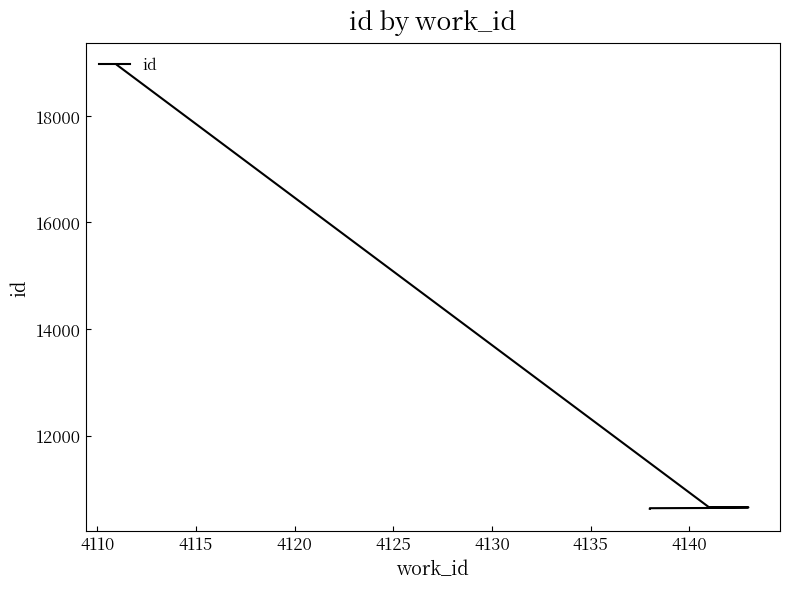

What is the sum of all values?

114722